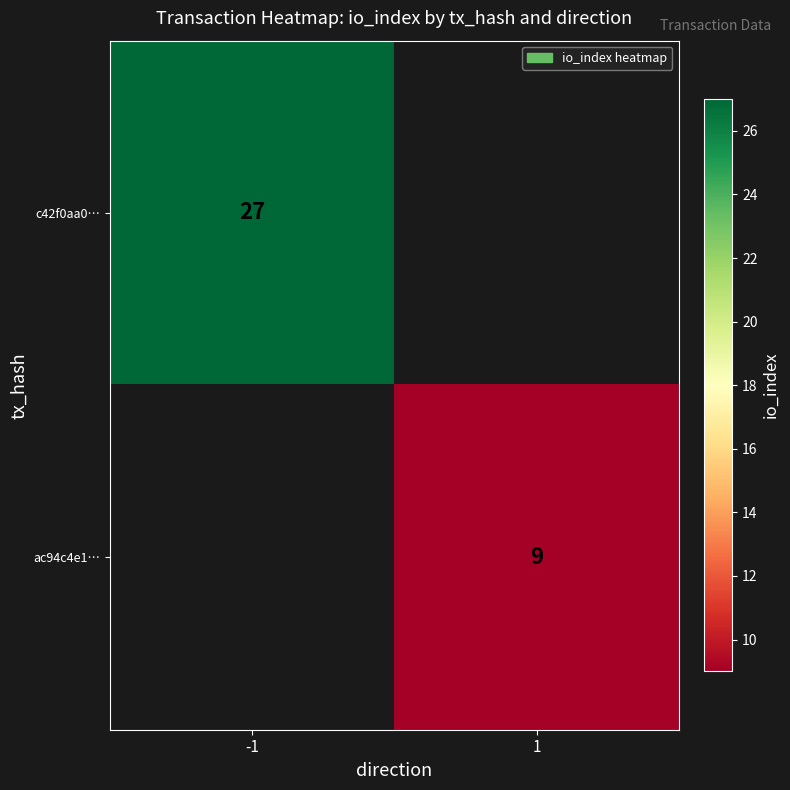

True or false: c42f0aa0… has a value of 27 at -1.

True